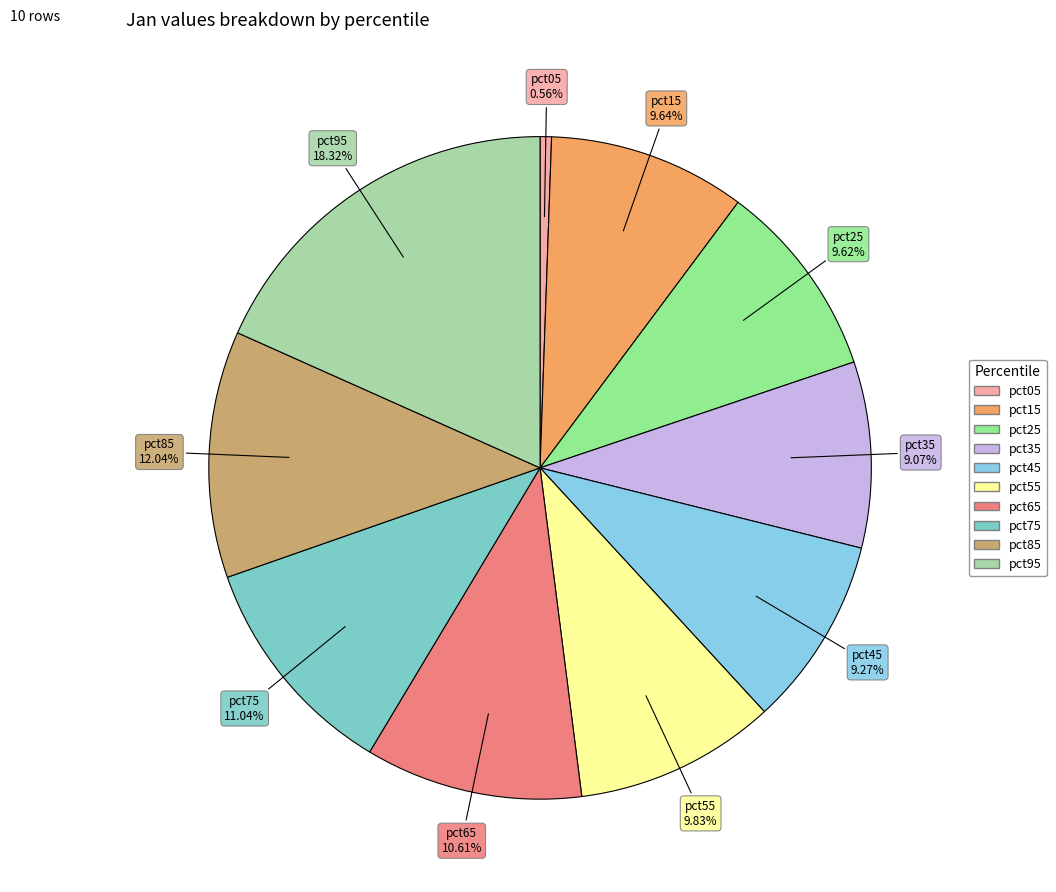

What is the largest slice in the pie chart?

pct95